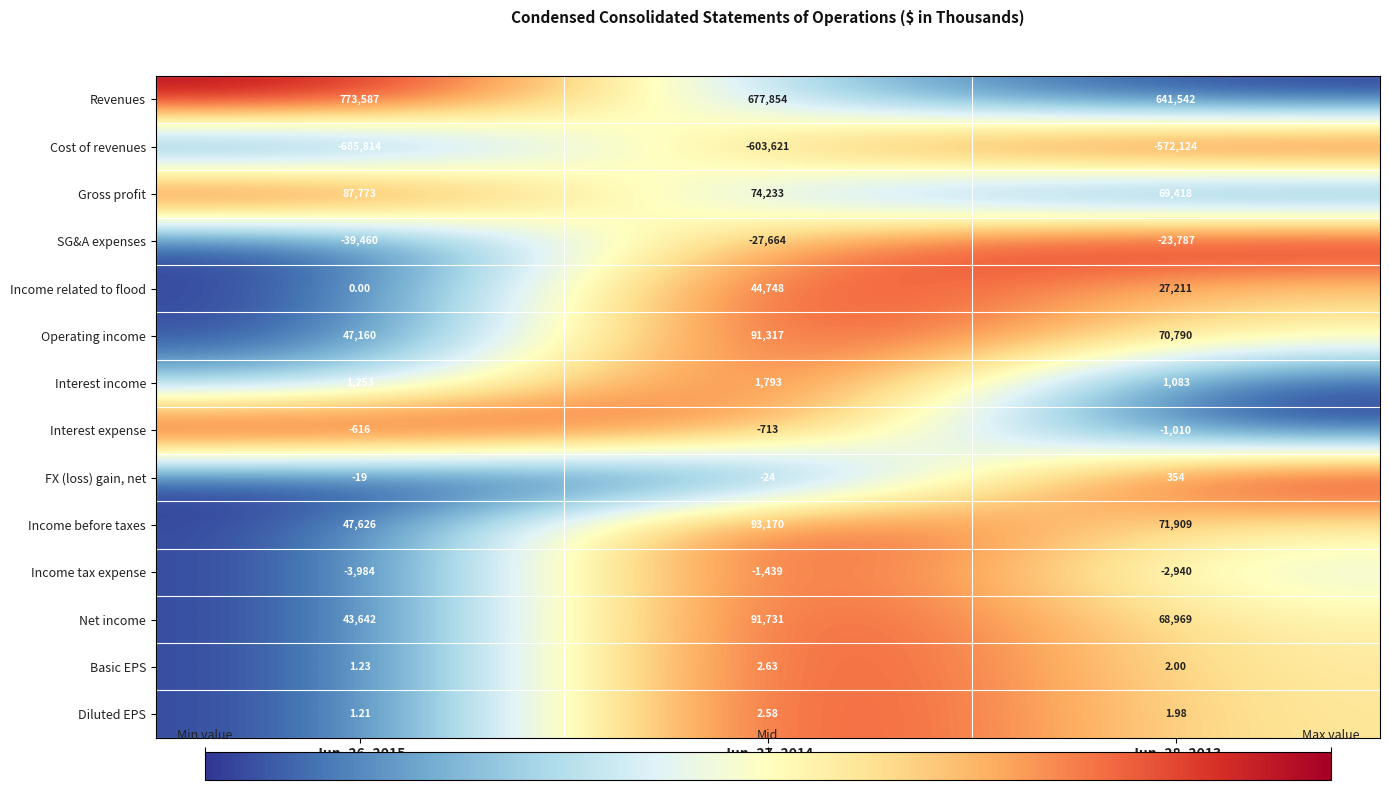

At how many categories does at least one series exceed 0?

3